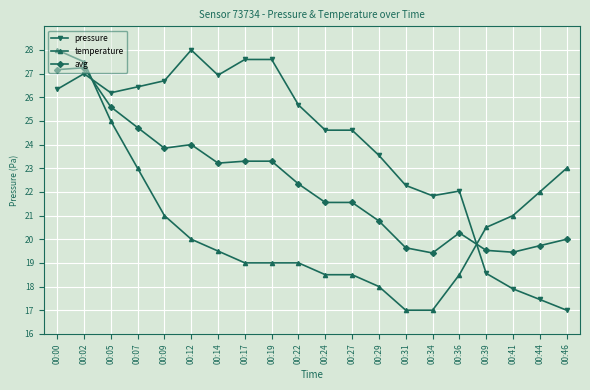

True or false: avg and temperature cross at least once.

True